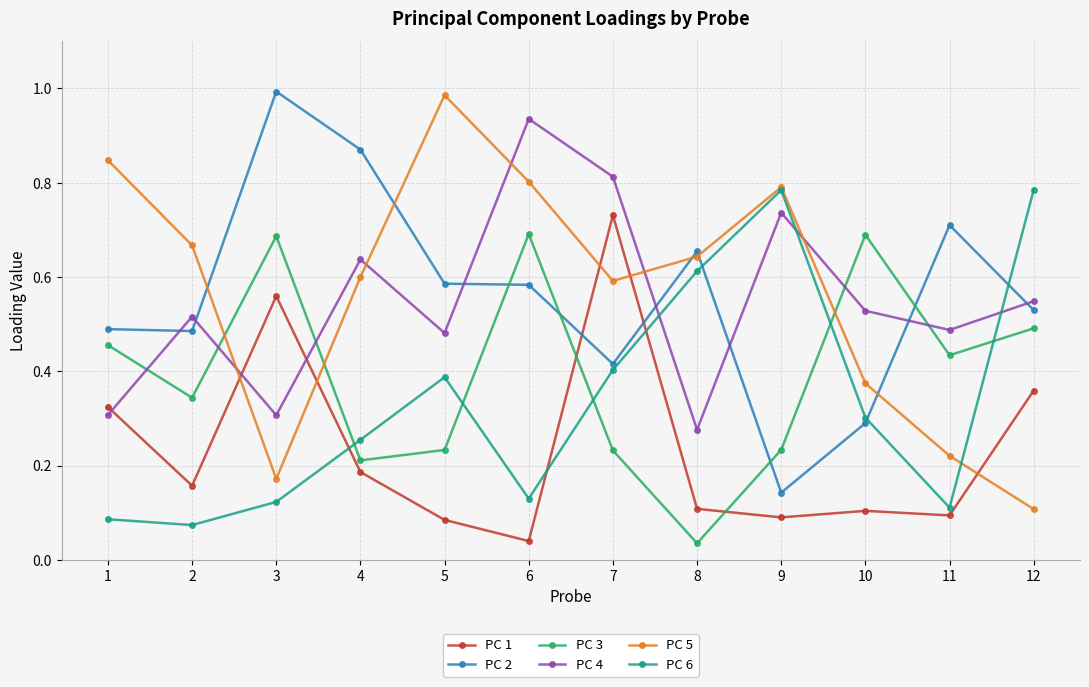

What is the total value across all series at 12?

2.8